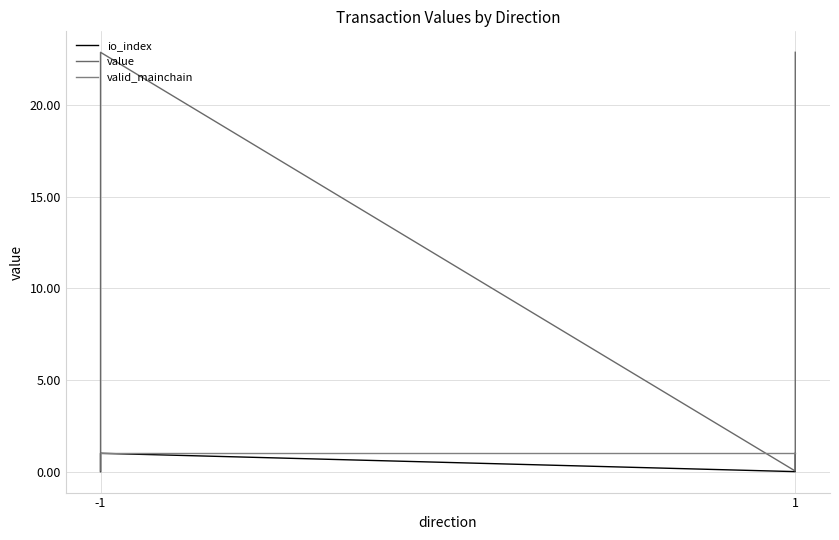

Count the number of data series in this chart.

3